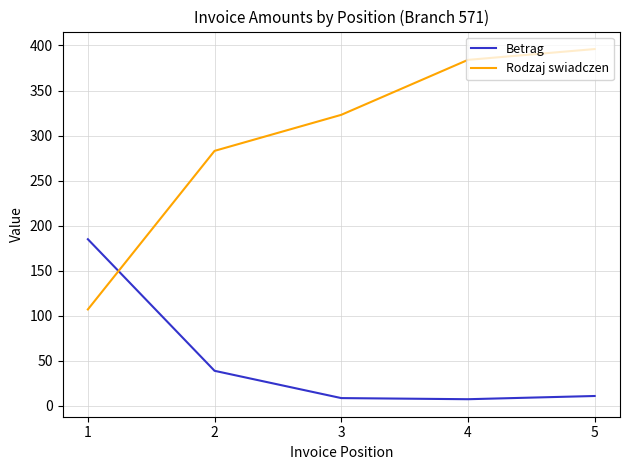

At which label does Rodzaj swiadczen reach its minimum?

1